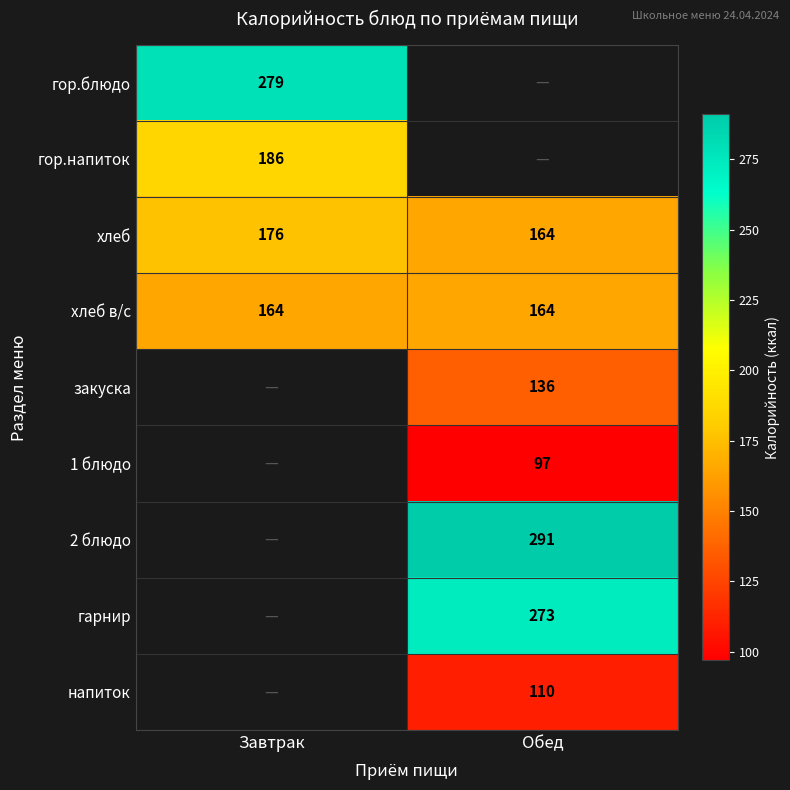

How many distinct data groups are displayed?

9